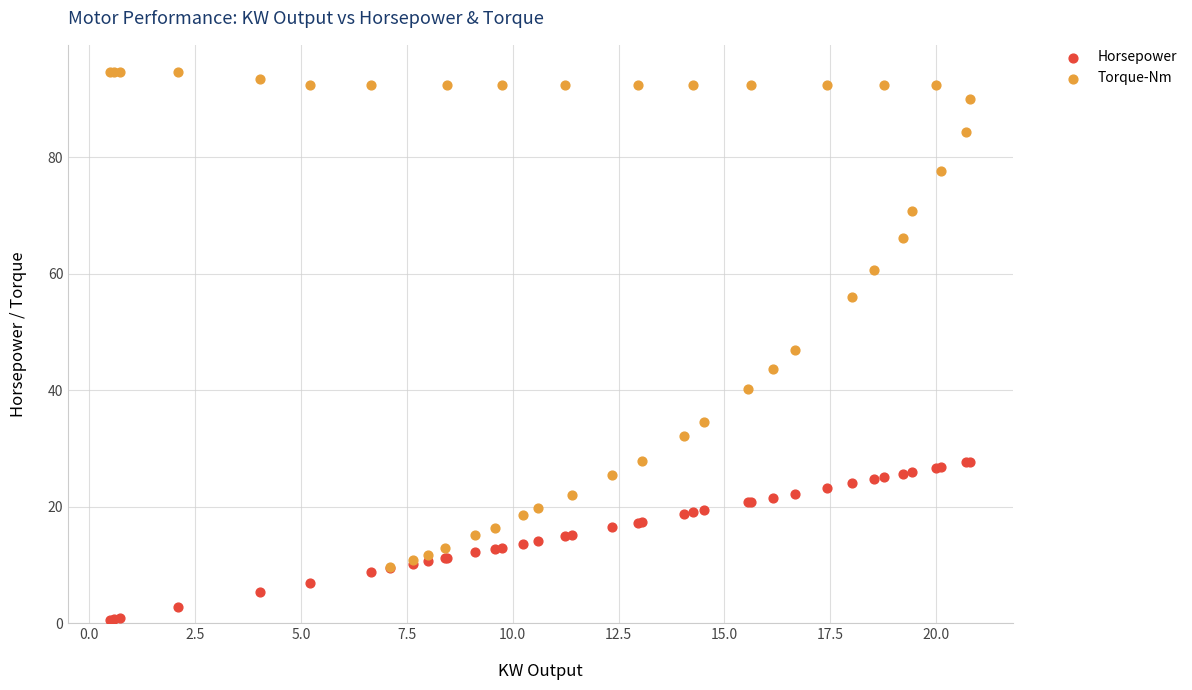

In the Torque-Nm series, what Y value is closest to 52?

56.0